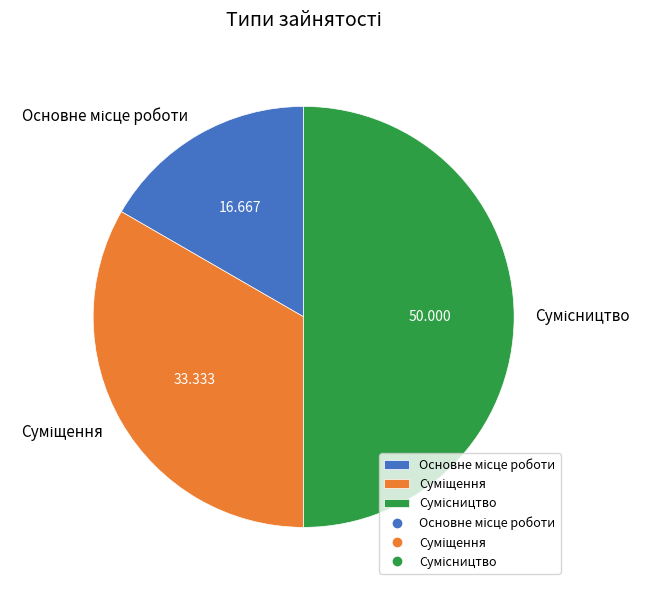

Rank the categories by value from lowest to highest.

Основне місце роботи, Суміщення, Сумісництво